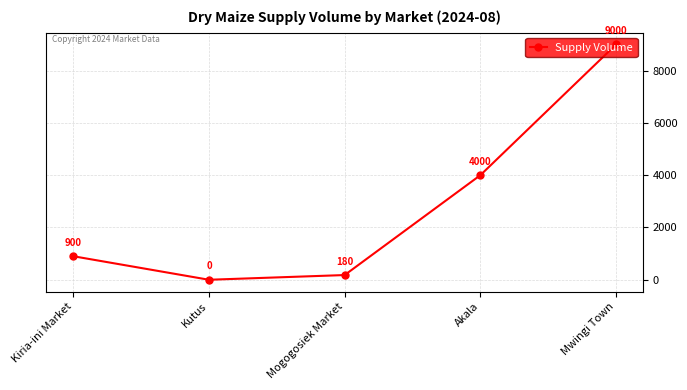

What is the change in value from Akala to Mwingi Town?

+5000